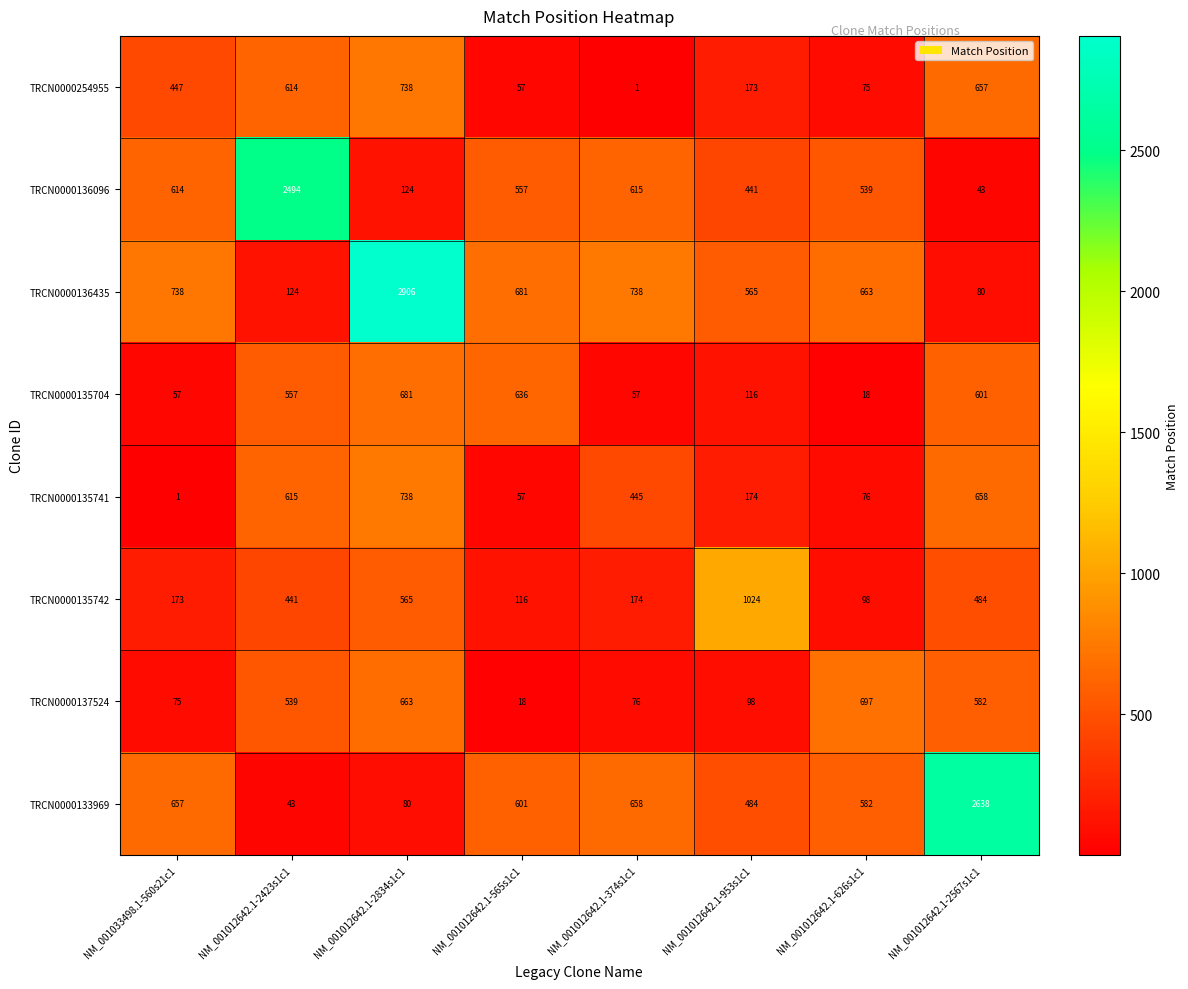

Rank the series at NM_001033498.1-560s21c1 from highest to lowest value.

TRCN0000136435, TRCN0000133969, TRCN0000136096, TRCN0000254955, TRCN0000135742, TRCN0000137524, TRCN0000135704, TRCN0000135741